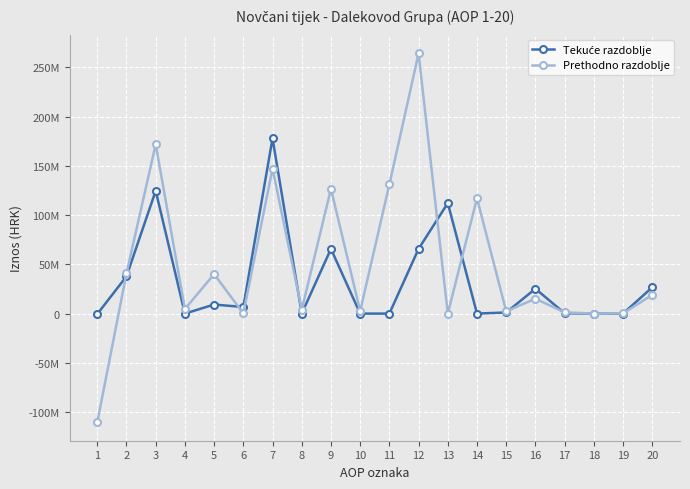

What is the highest value of the Tekuće razdoblje series?

177835451.0